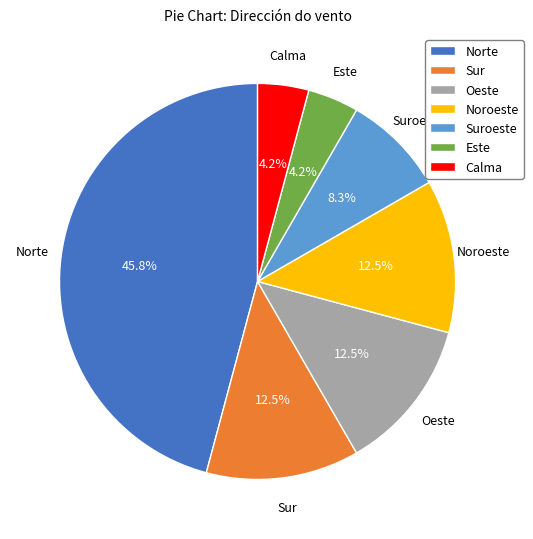

Is it true that Norte is 46% of the pie?

True